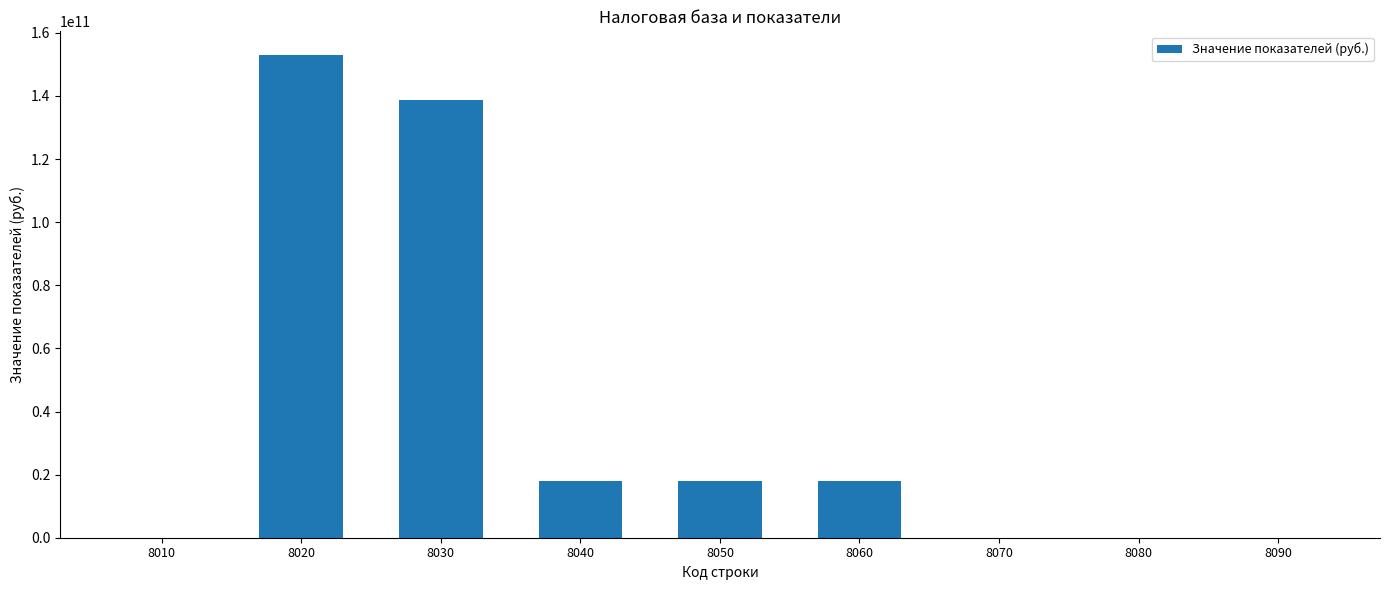

What is the average value?

38400690398